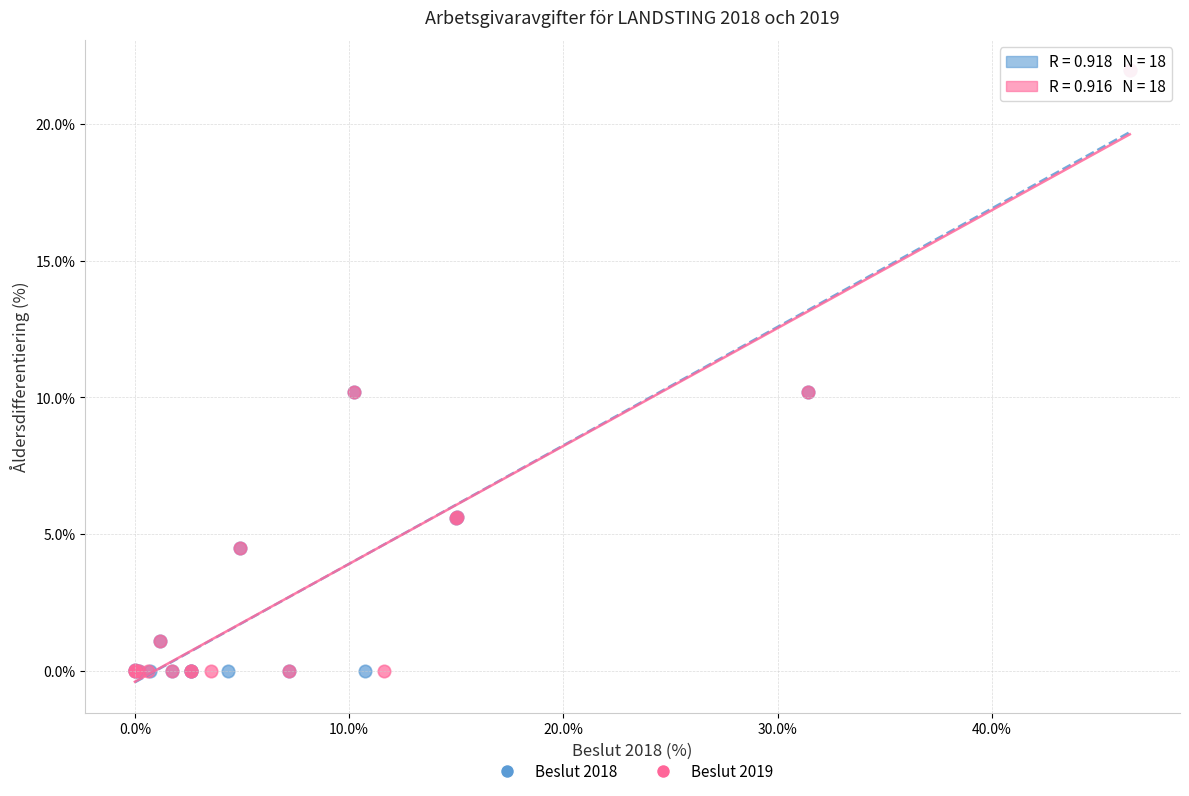

What are all the series names shown in the legend?

Beslut 2018, Beslut 2019